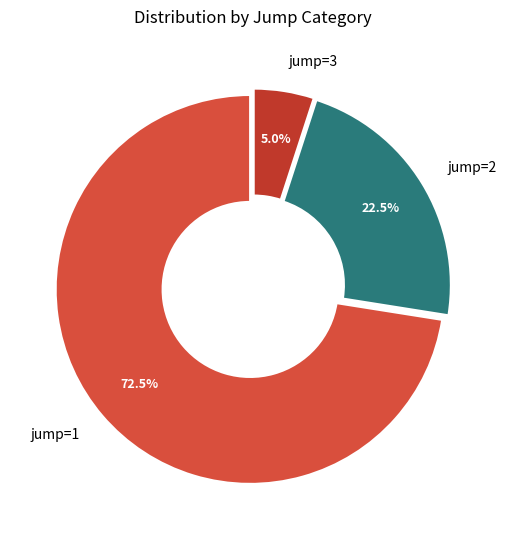

Combined, do jump=1 and jump=2 account for over 50%?

Yes